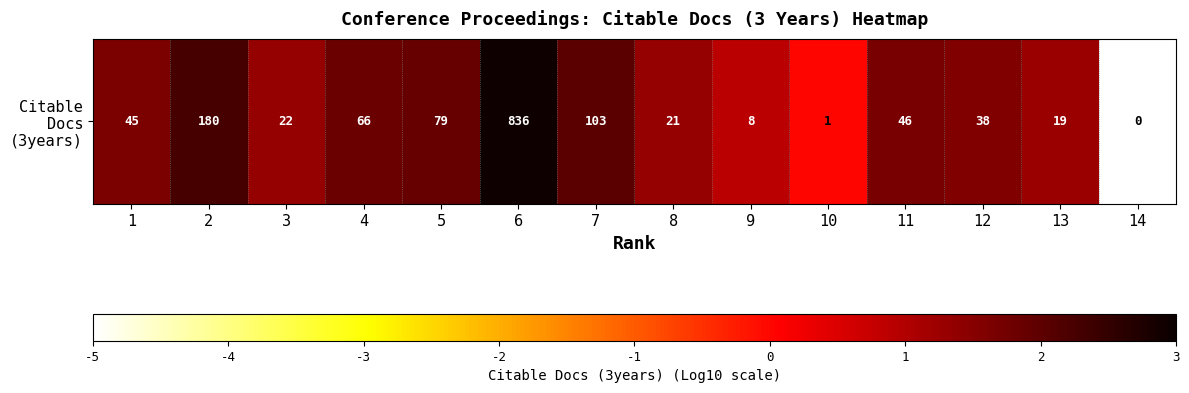

What is the approximate value at 8?

1.3